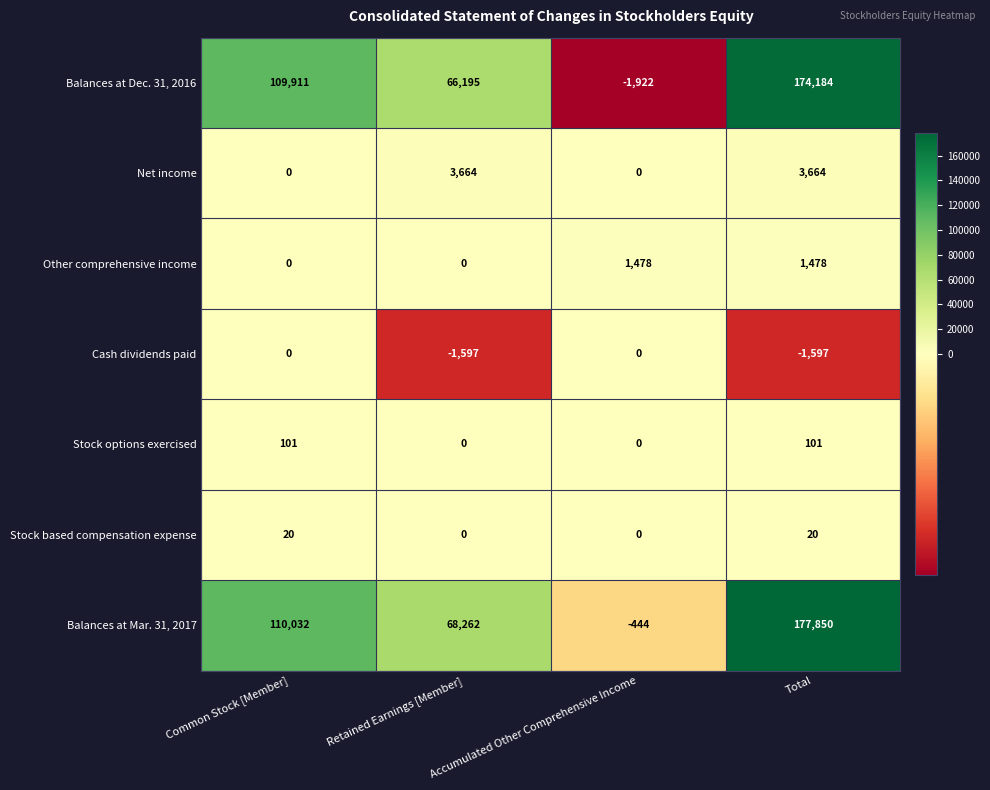

Which series has the largest total across all categories?

Balances at Mar. 31, 2017